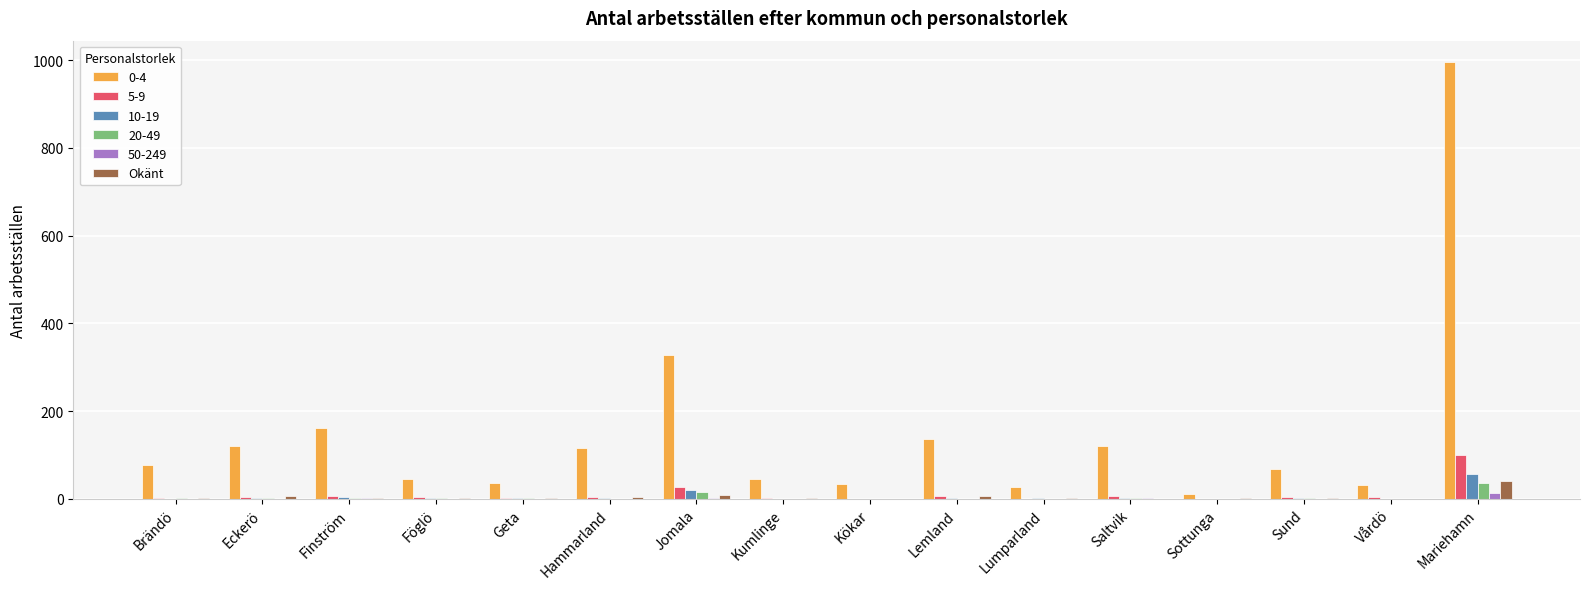

The value of 5-9 at Sottunga is 0. True or false?

True